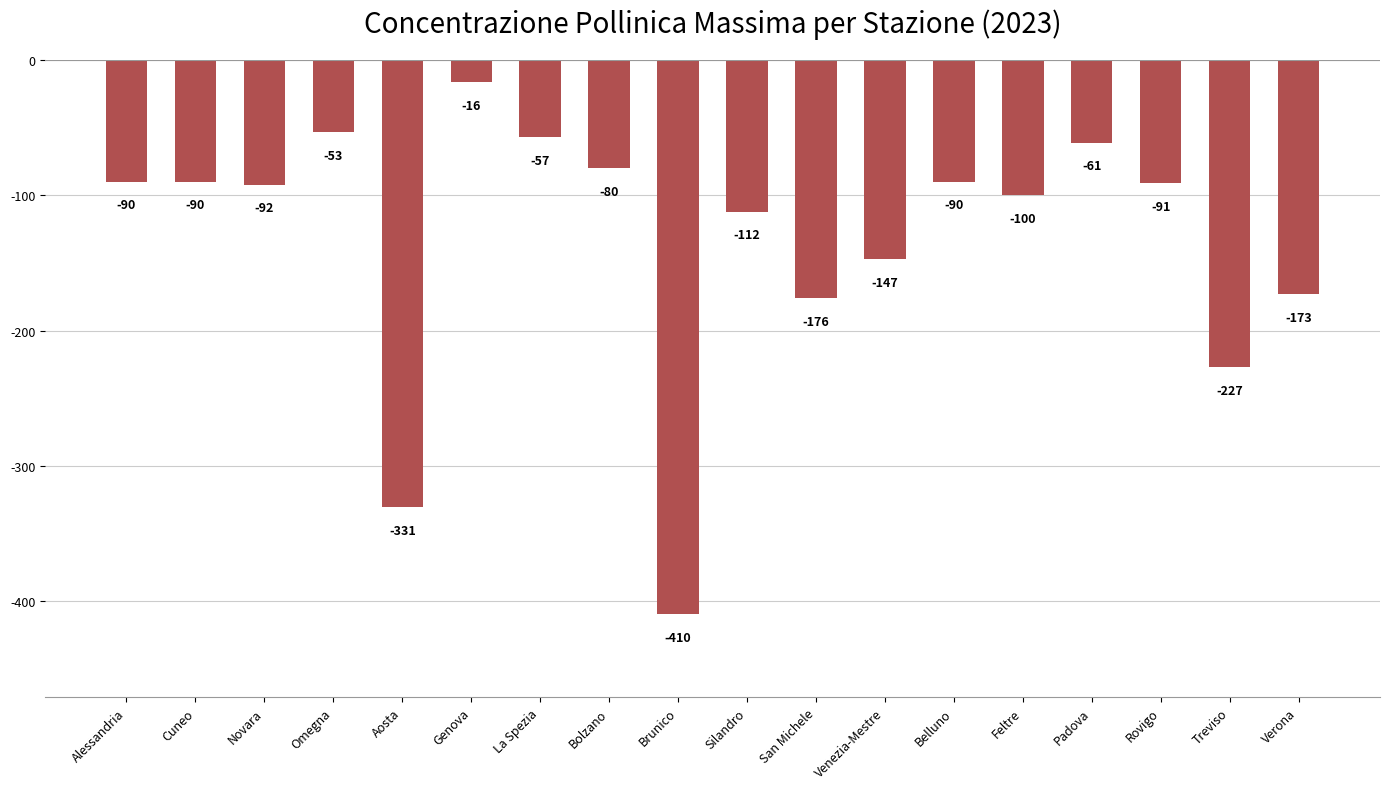

How many data points does each series have?

18